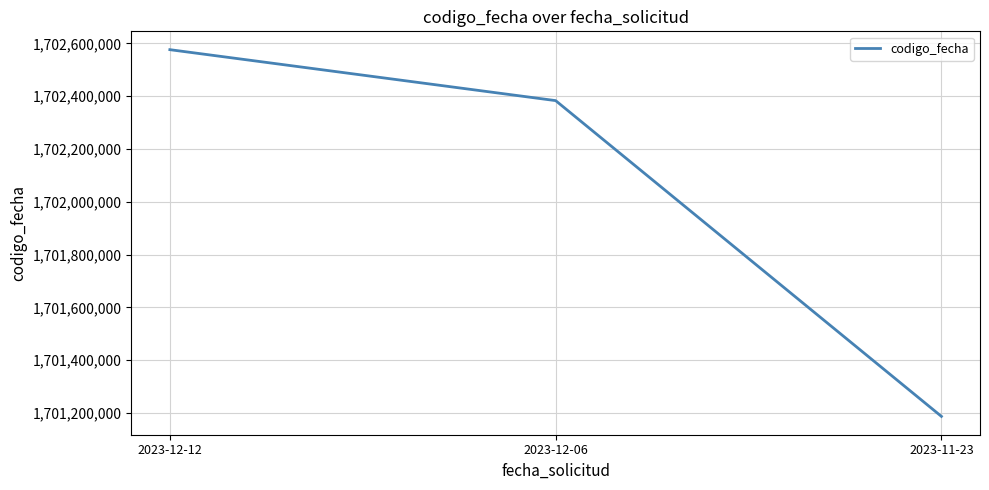

Reading left to right, list all the values displayed in this chart.

2023-12-12=1702576244	2023-12-06=1702383225	2023-11-23=1701186778